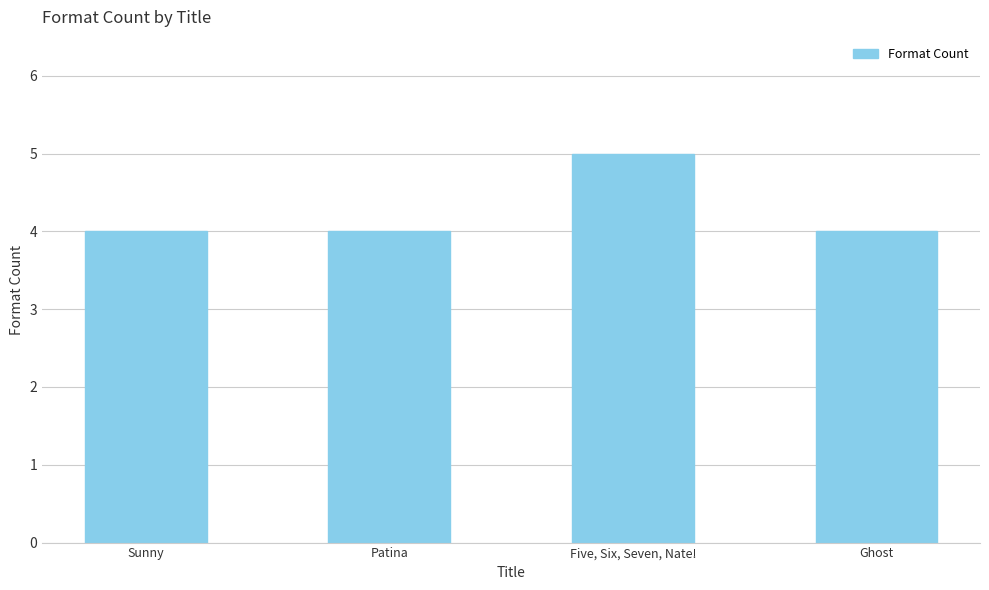

The value at Patina is 4. True or false?

True